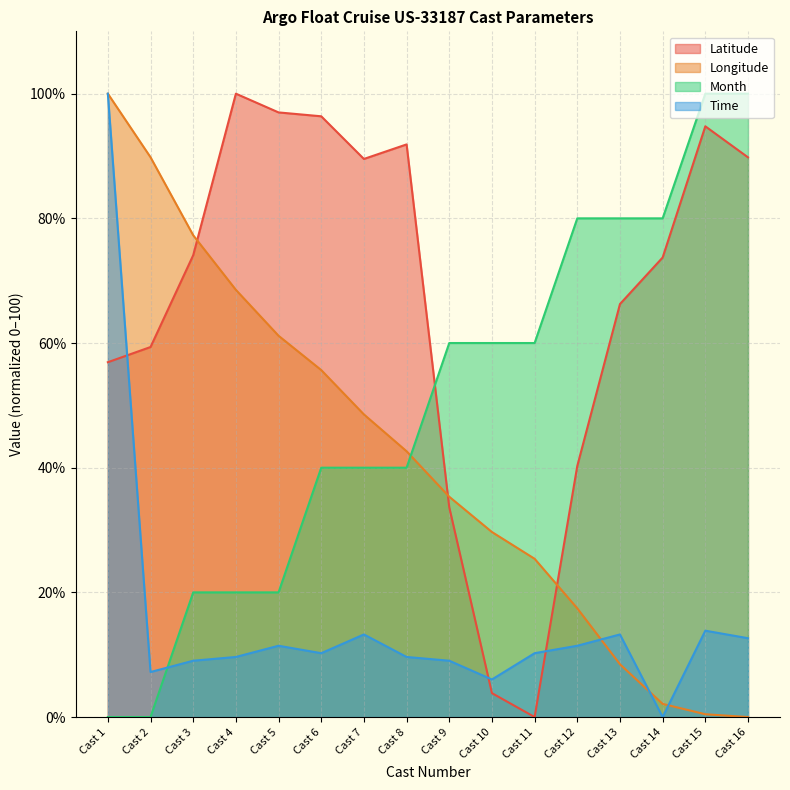

Rank the categories by Month value from highest to lowest.

Cast 15, Cast 16, Cast 12, Cast 13, Cast 14, Cast 9, Cast 10, Cast 11, Cast 6, Cast 7, Cast 8, Cast 3, Cast 4, Cast 5, Cast 1, Cast 2